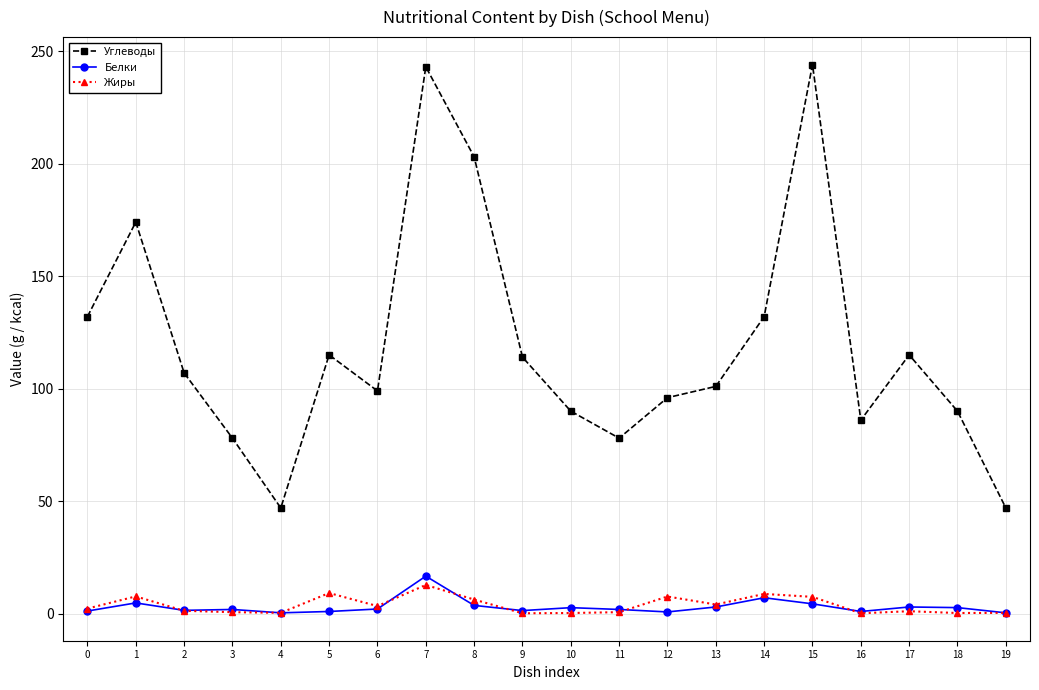

What is the average value of the Жиры series?

3.8